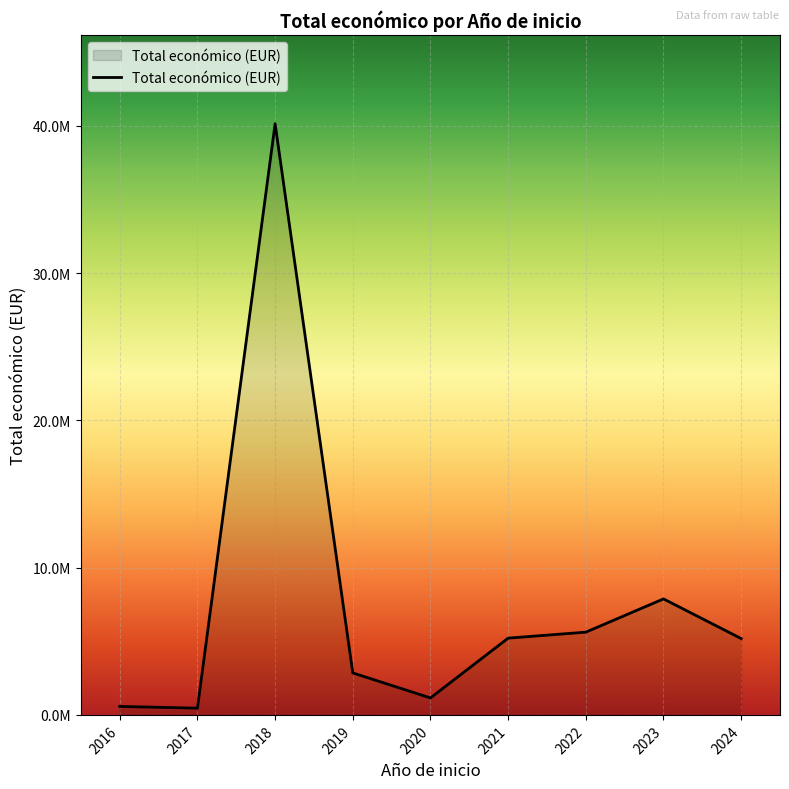

What is the change in value from 2017 to 2023?

+7419930